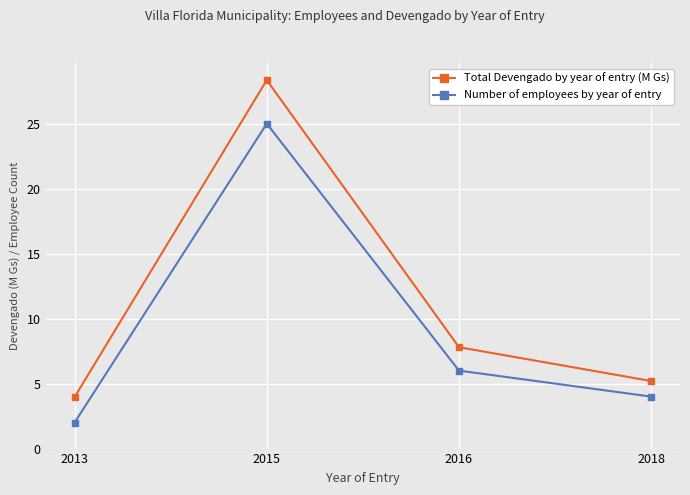

Which series has the largest range (max minus min)?

Total Devengado by year of entry (M Gs)